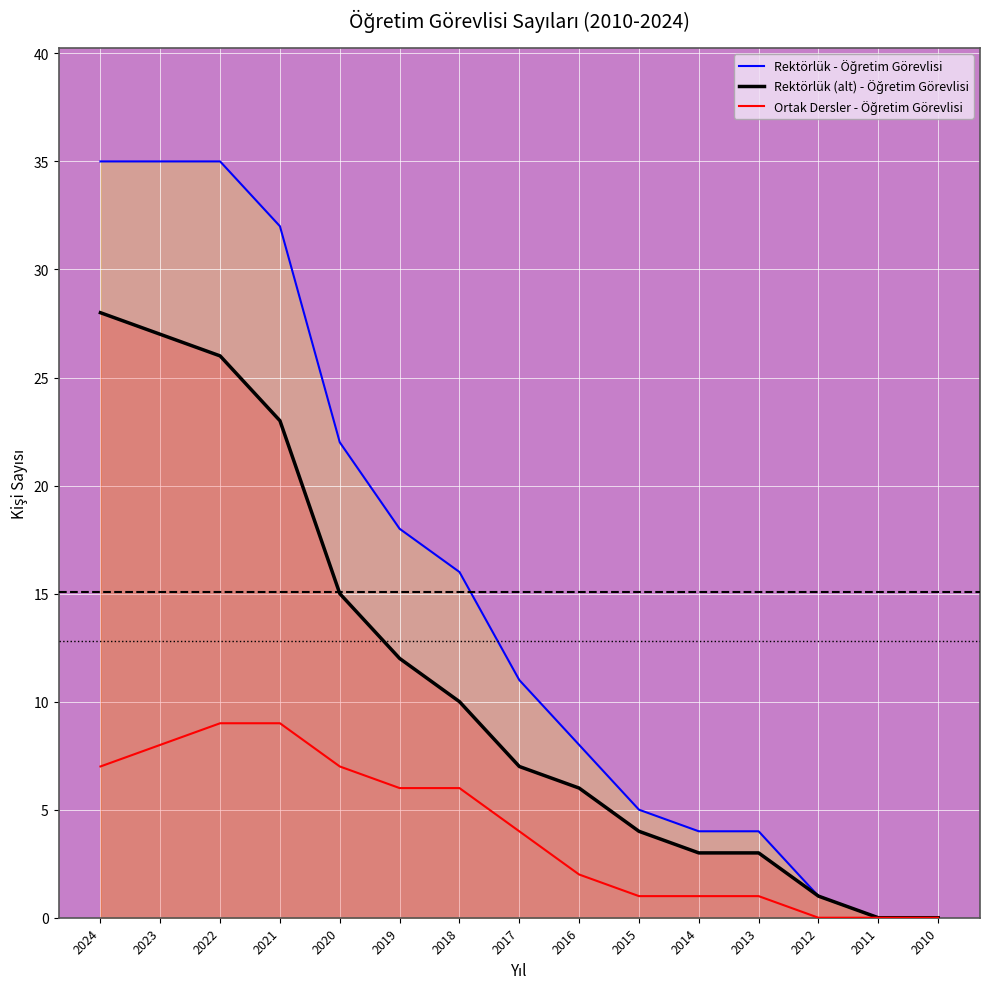

True or false: Rektörlük - Öğretim Görevlisi and Ortak Dersler - Öğretim Görevlisi intersect in this chart.

False